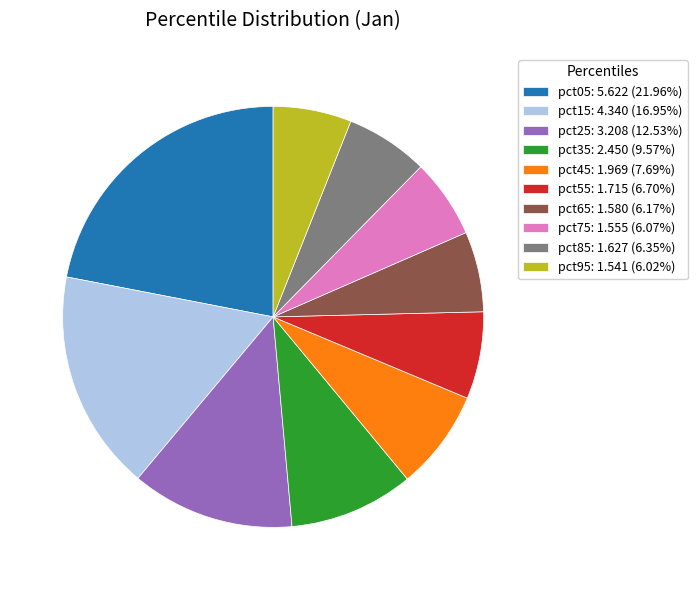

What is the largest slice in the pie chart?

pct05